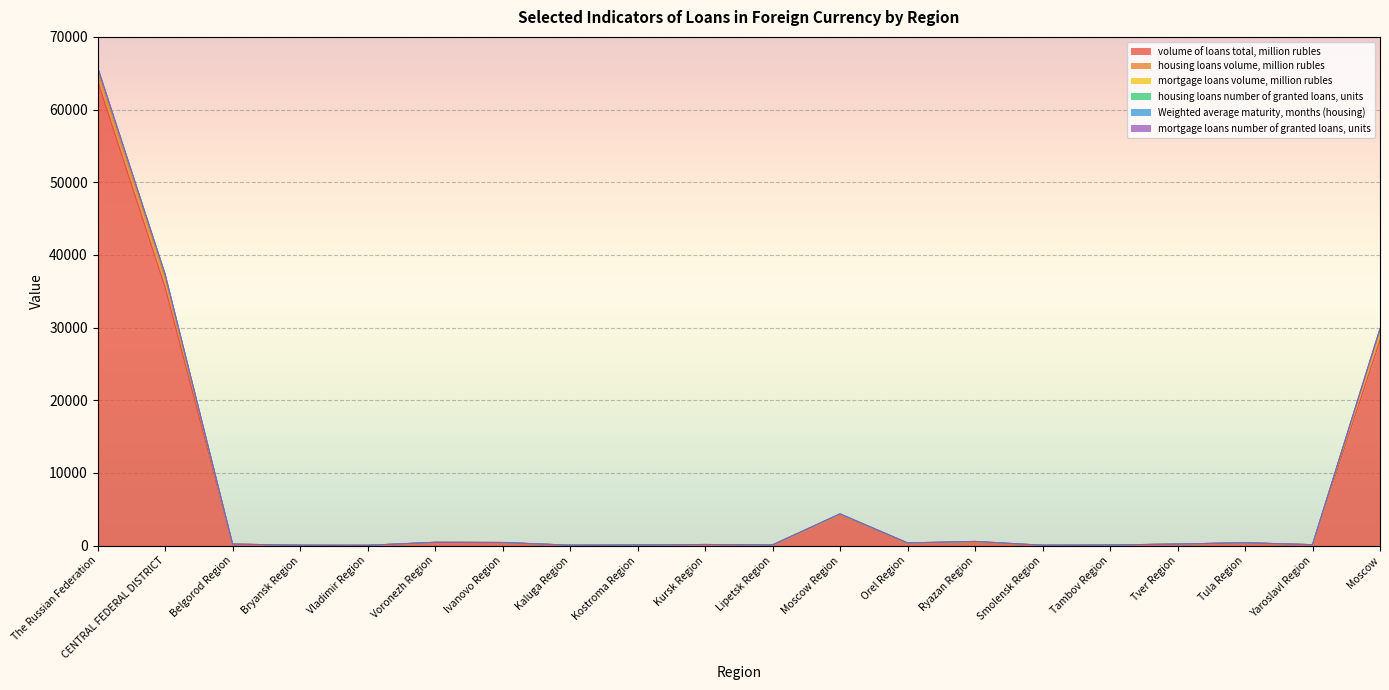

At which category is the sum across all series the highest?

The Russian Federation